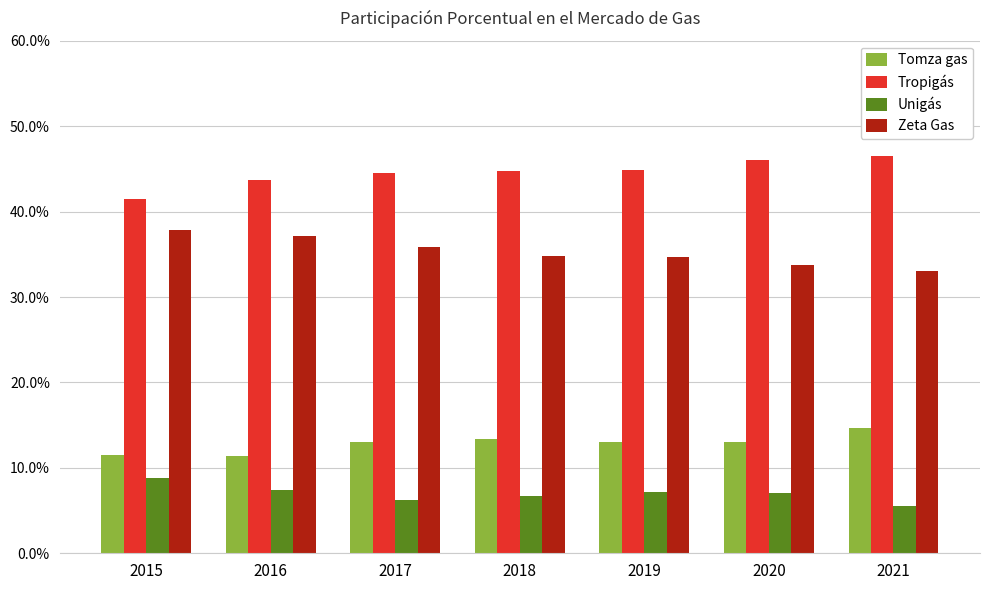

What is the highest value of the Tomza gas series?

0.1